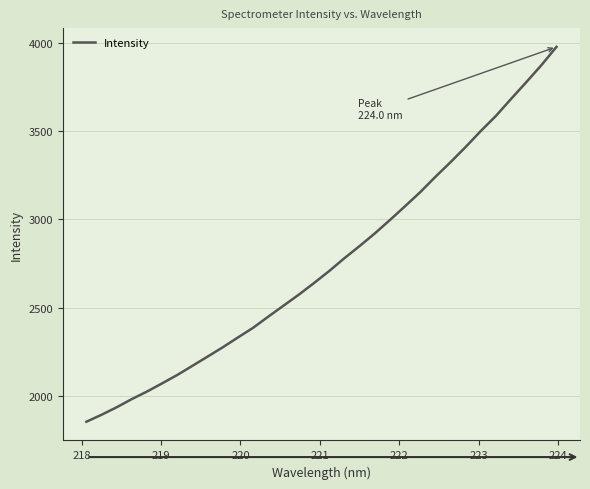

What is the difference between the maximum and minimum values?

2120.4